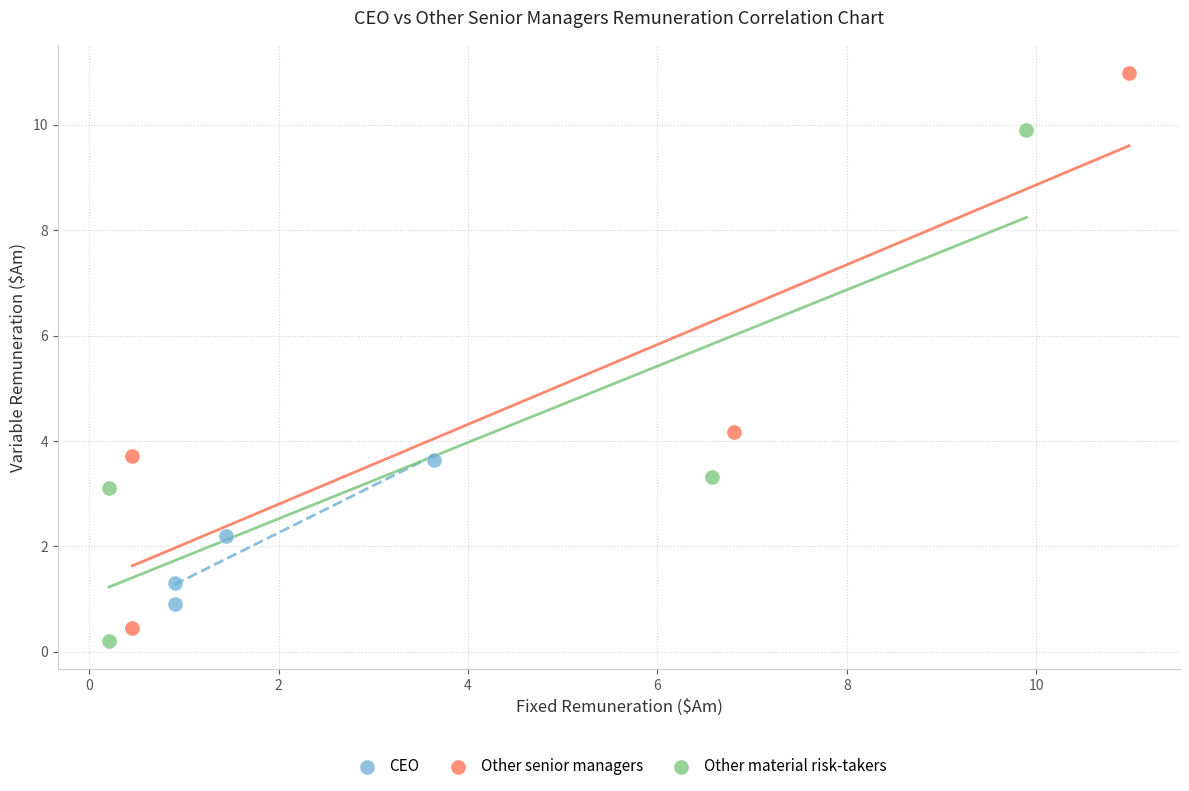

Which series reaches the maximum Y coordinate?

Other senior managers